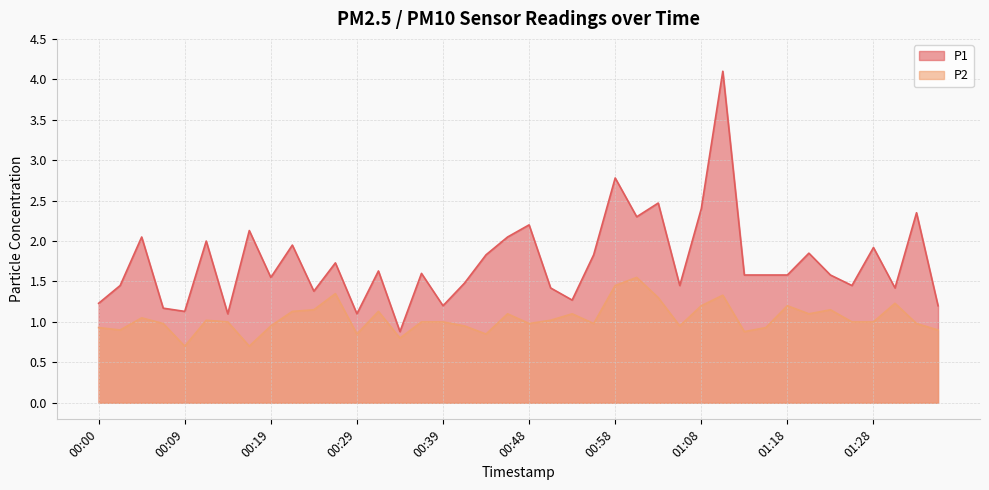

Does the chart have visible grid lines?

Yes